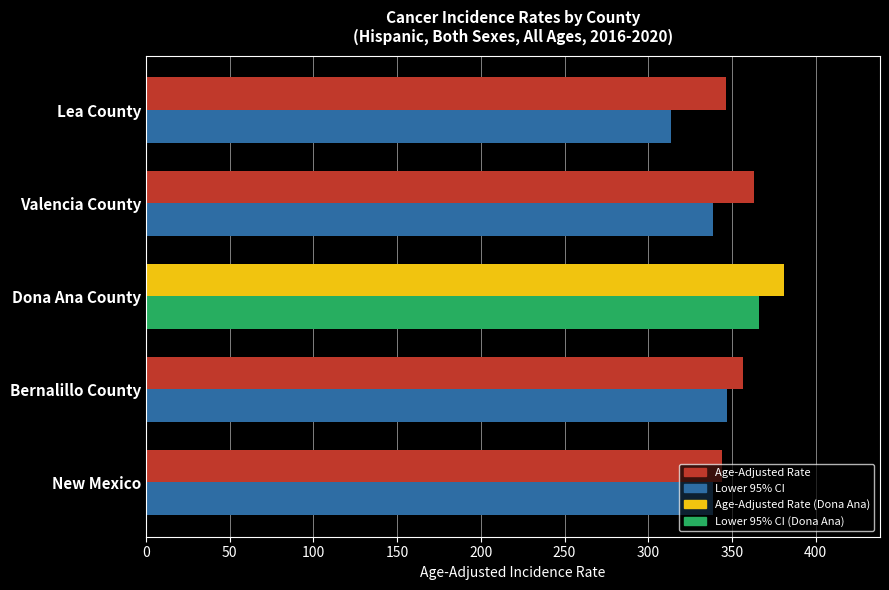

How many data points in Age-Adjusted Rate are above 356?

3